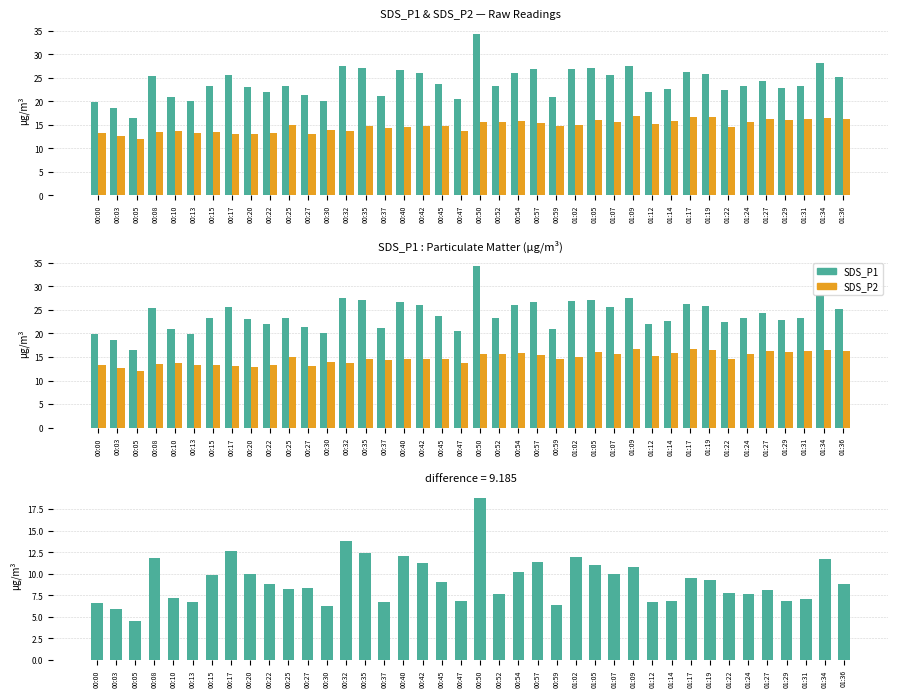

Does the chart contain any negative values?

No